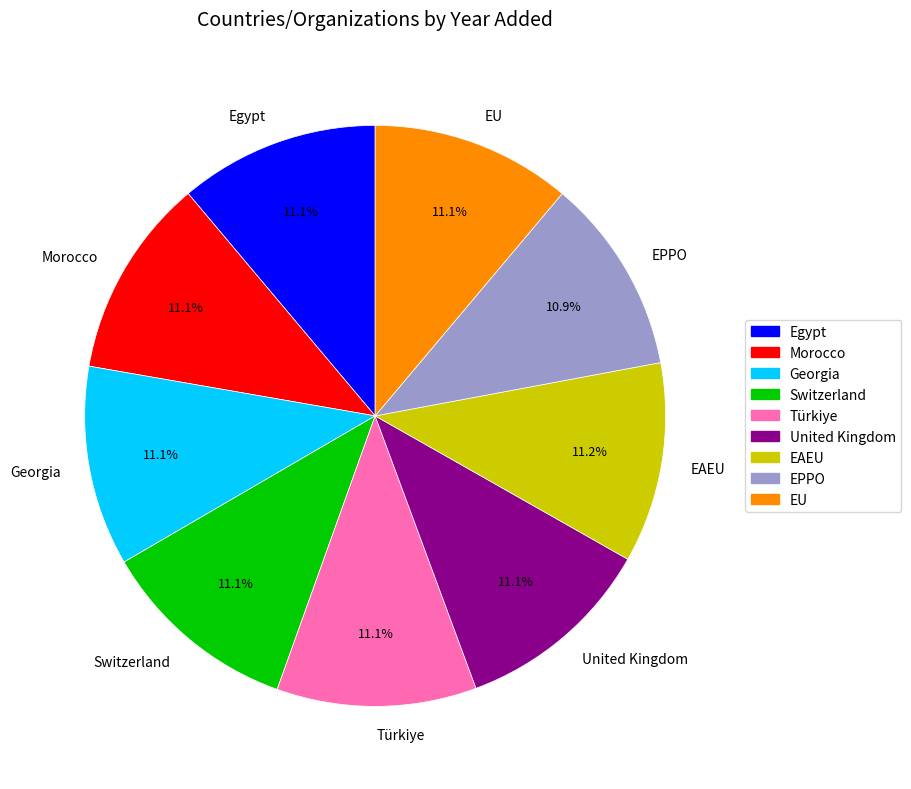

Combined, do Egypt and EAEU account for over 50%?

No